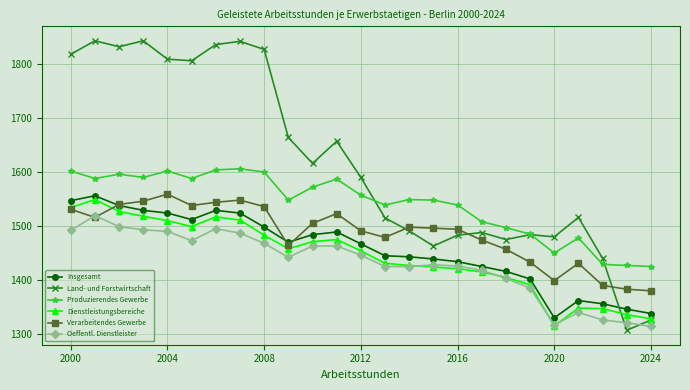

Does the chart display data point markers on the line(s)?

Yes